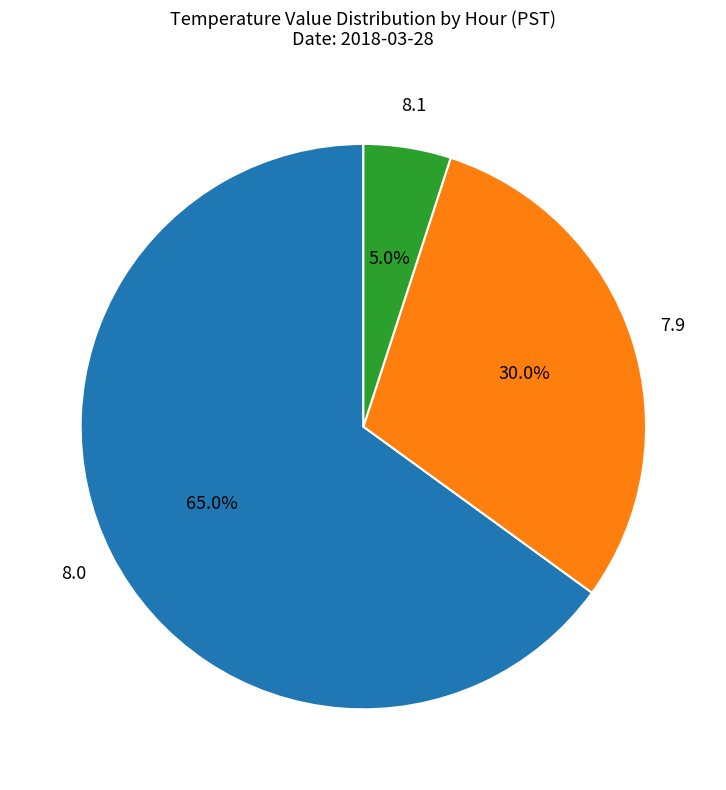

Does any single category account for the majority?

Yes